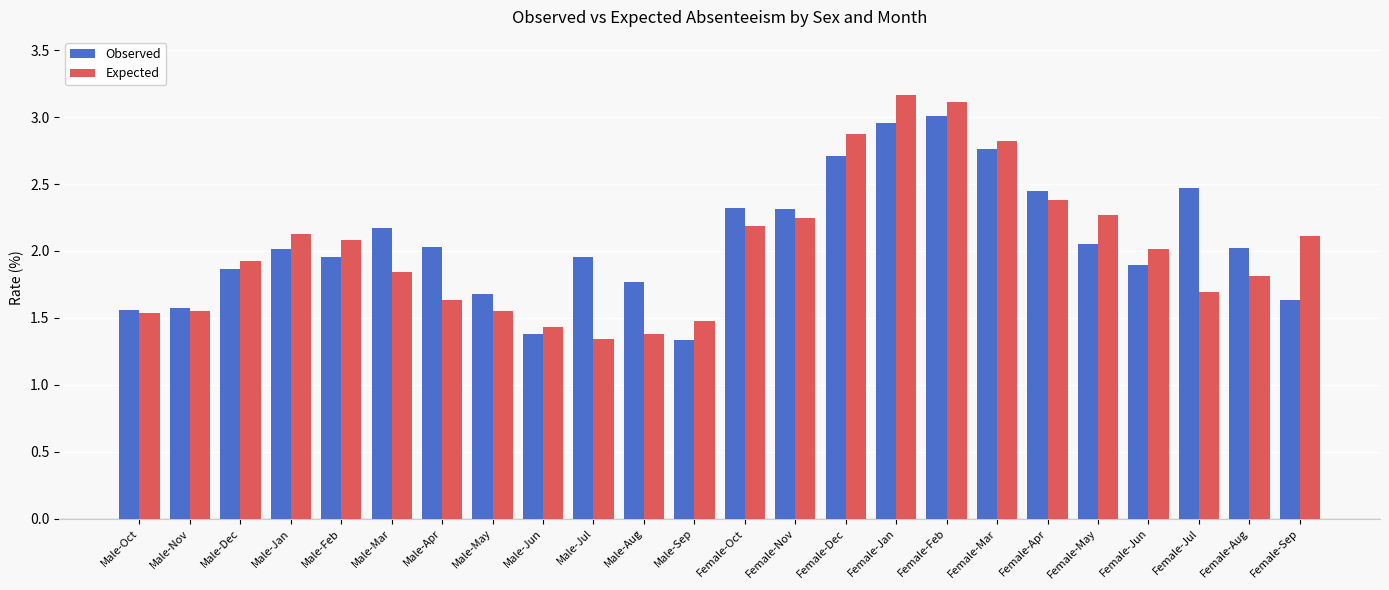

What is the label of the 2nd bar from the right?

Female-Aug